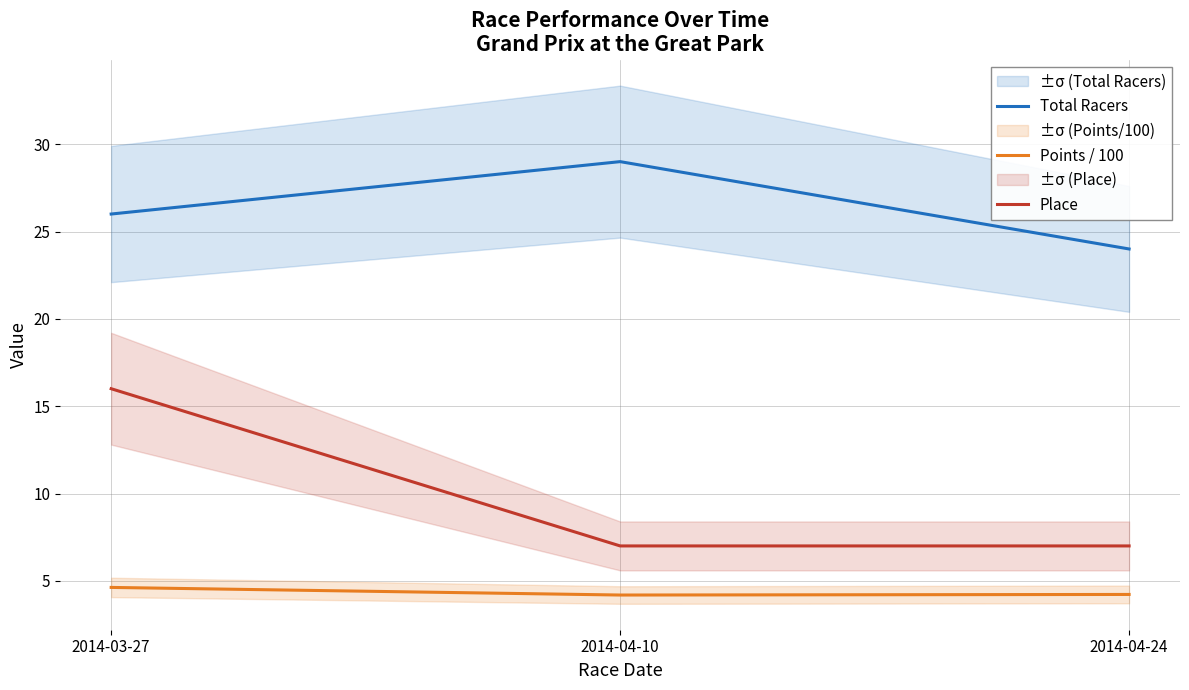

What is the total value across all series at 2014-04-10?

40.2